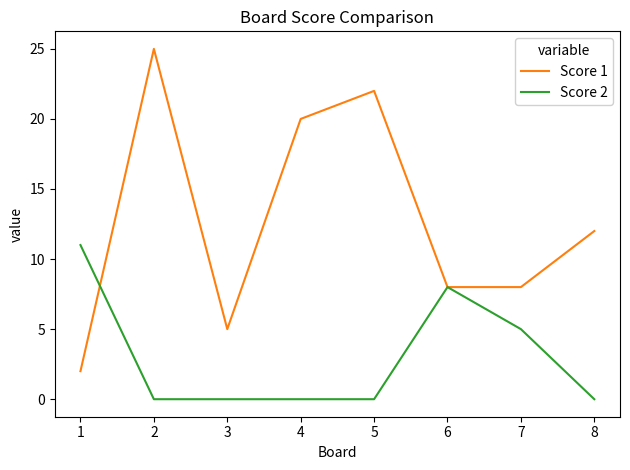

What is the total value across all series at 2?

25